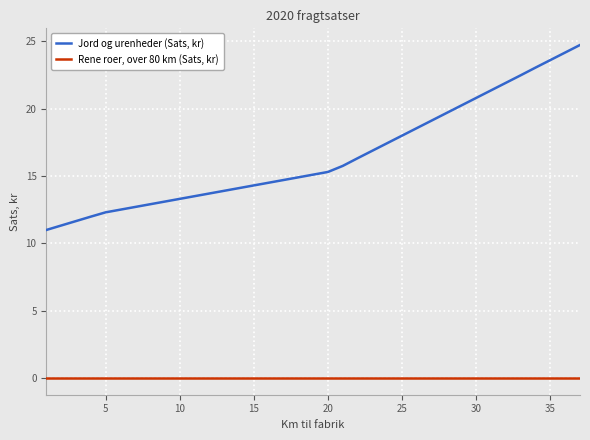

True or false: Jord og urenheder (Sats, kr) and Rene roer, over 80 km (Sats, kr) cross at least once.

False